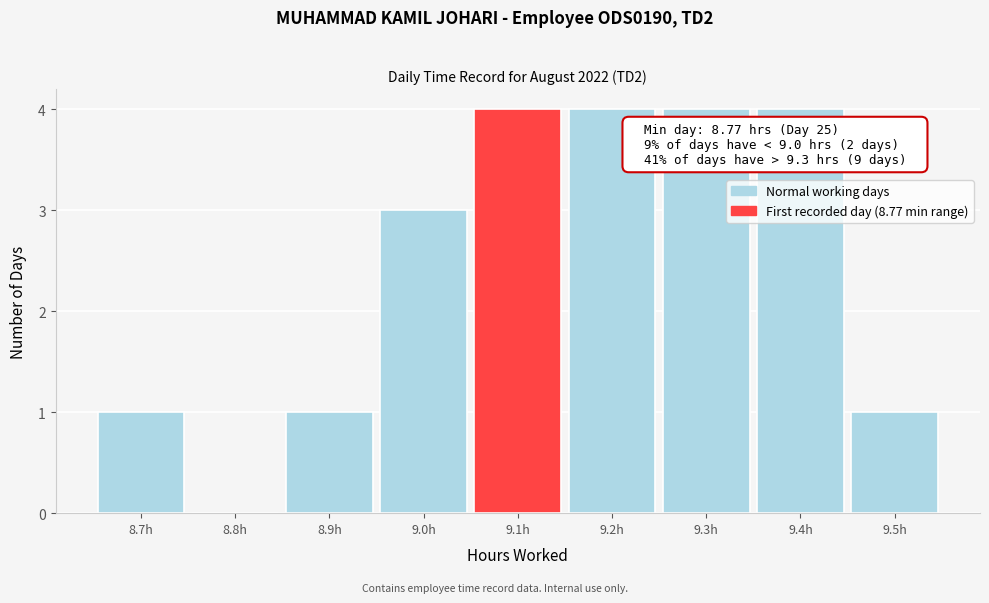

Reading right to left, transcribe all the data shown in this chart.

9.5h=1	9.4h=4	9.3h=4	9.2h=4	9.1h=4	9.0h=3	8.9h=1	8.8h=0	8.7h=1